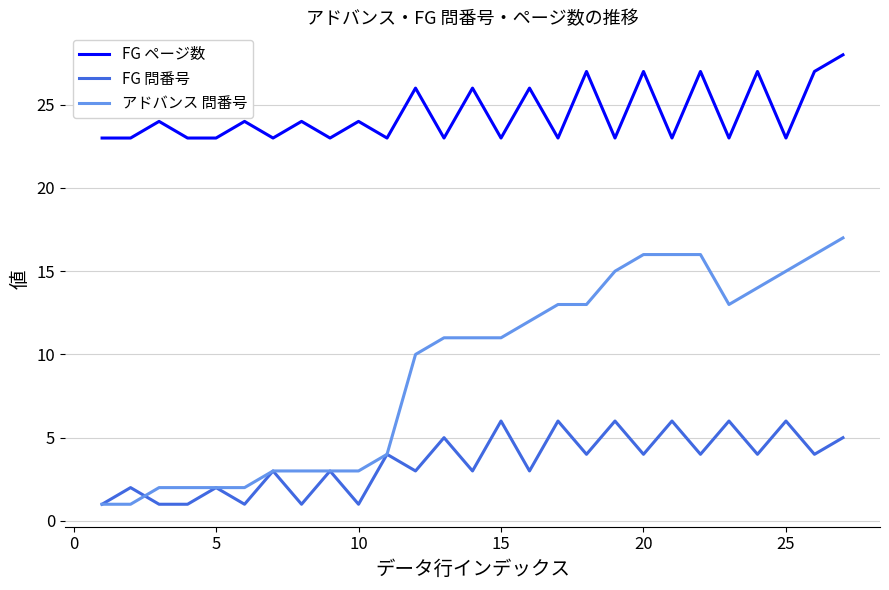

True or false: FG ページ数 and FG 問番号 intersect in this chart.

False